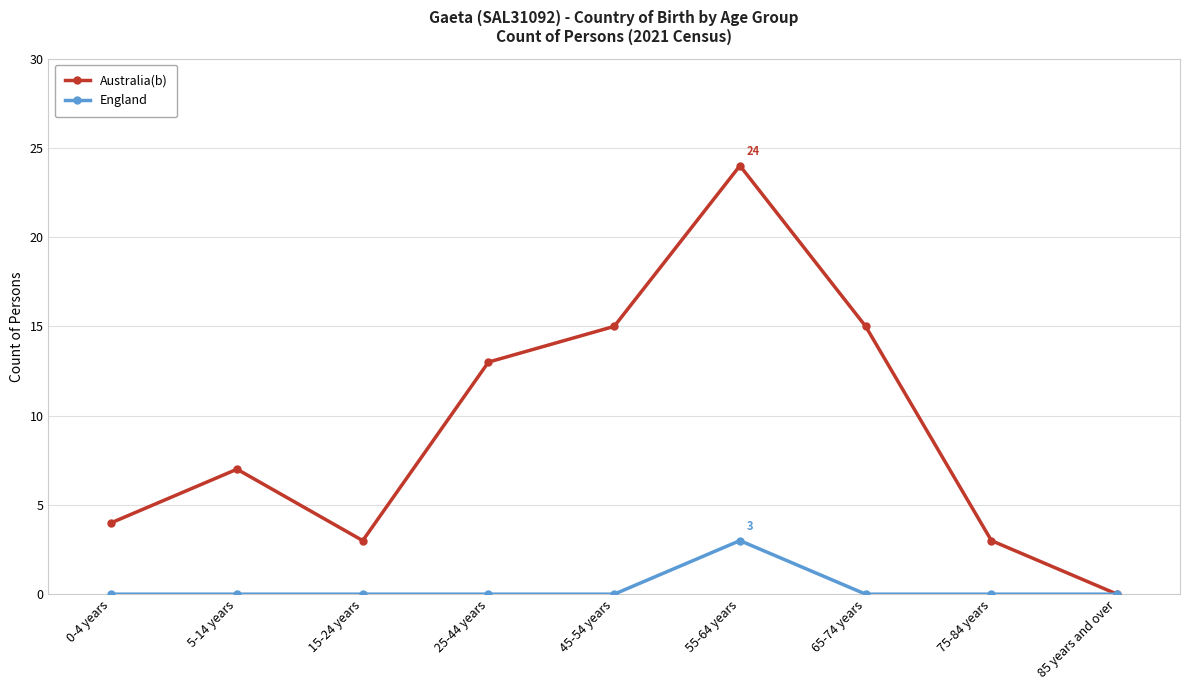

What is the maximum value for Australia(b)?

24